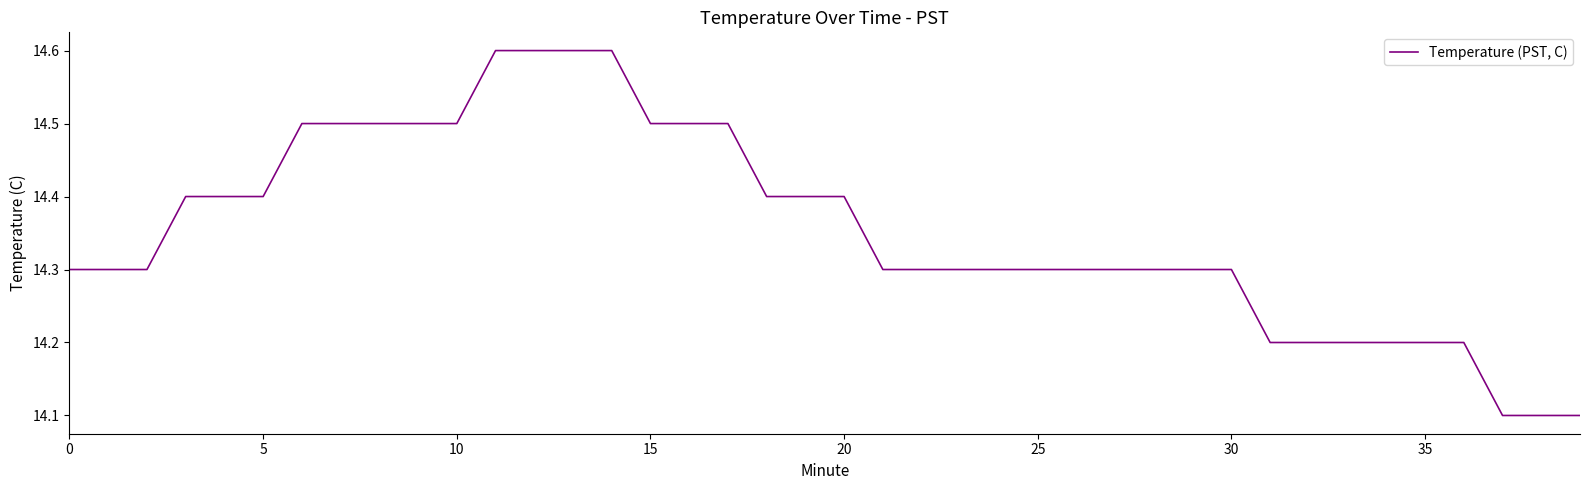

What is the greatest value displayed?

14.6